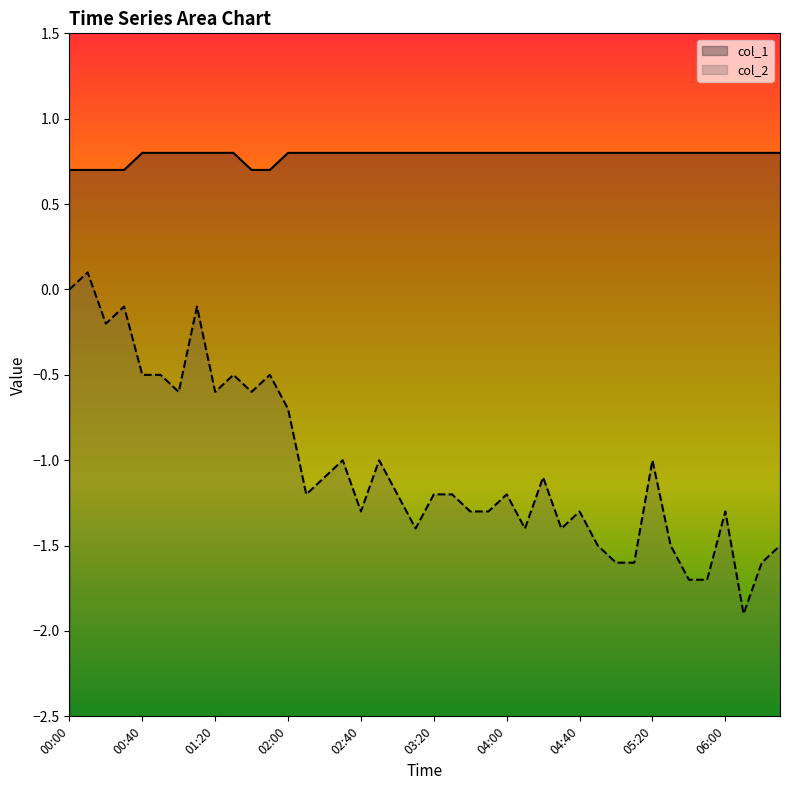

At which category is the sum across all series the highest?

00:10